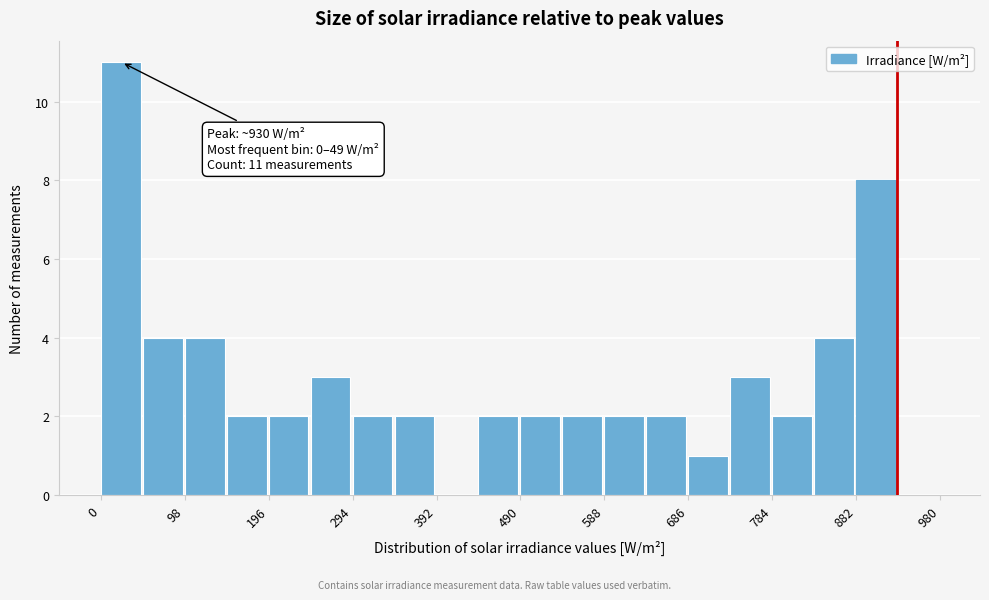

Which range on the x-axis has the tallest bar?

0 to 49